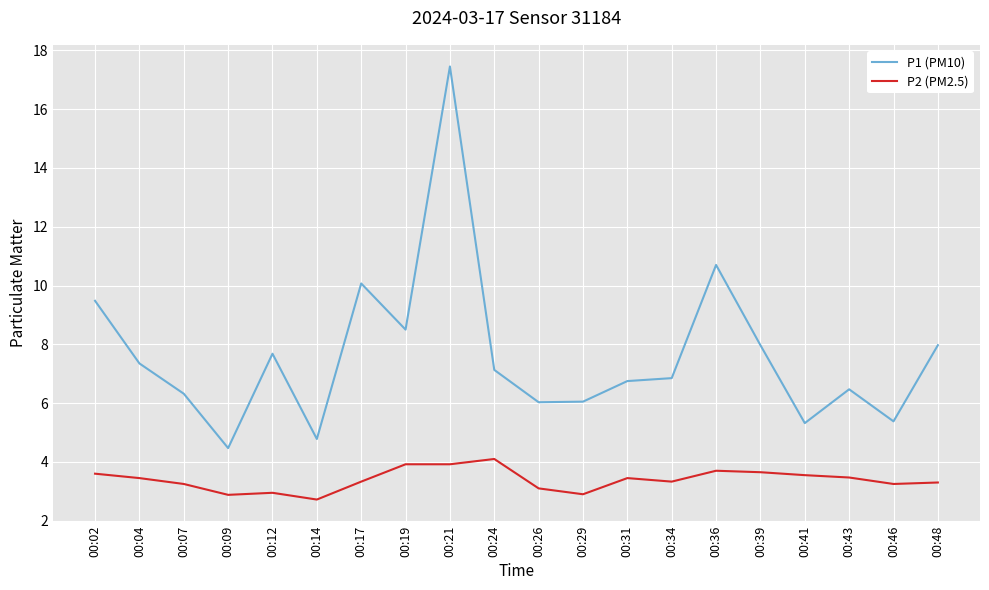

Does the chart have visible grid lines?

Yes